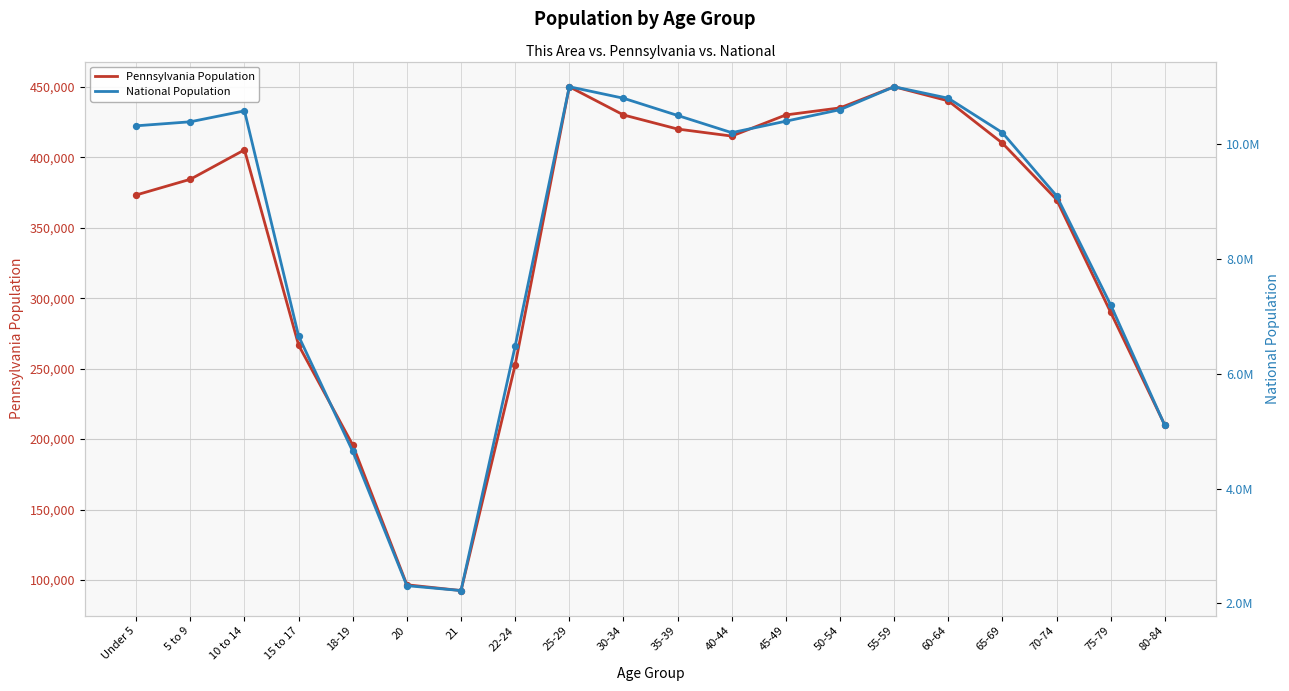

At how many categories does at least one series exceed 10770819?

4